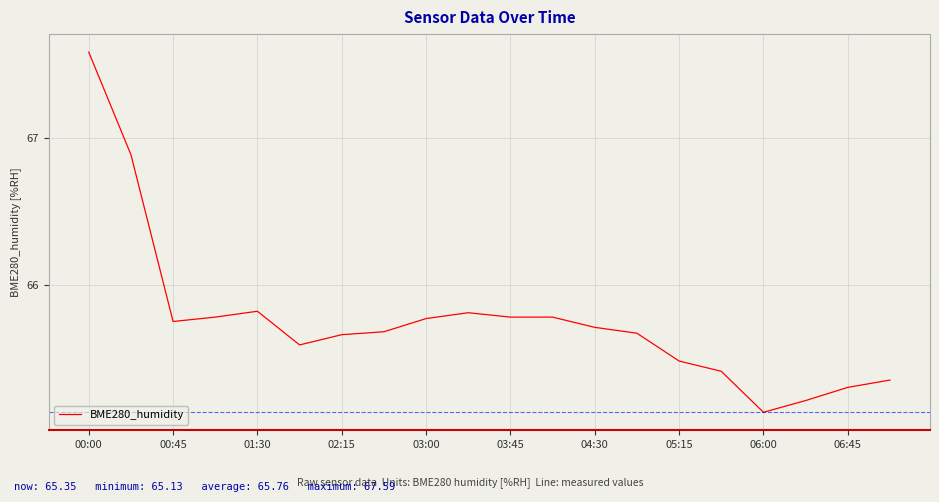

What is the greatest value displayed?

67.6